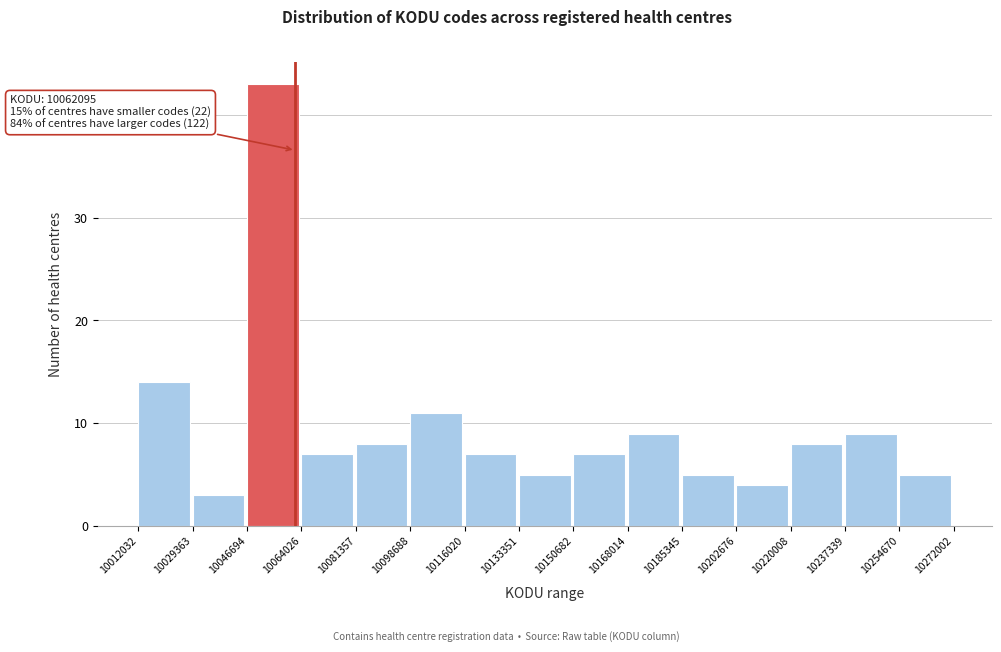

Over which range of the x-axis is the bar tallest?

10046694 to 10064026